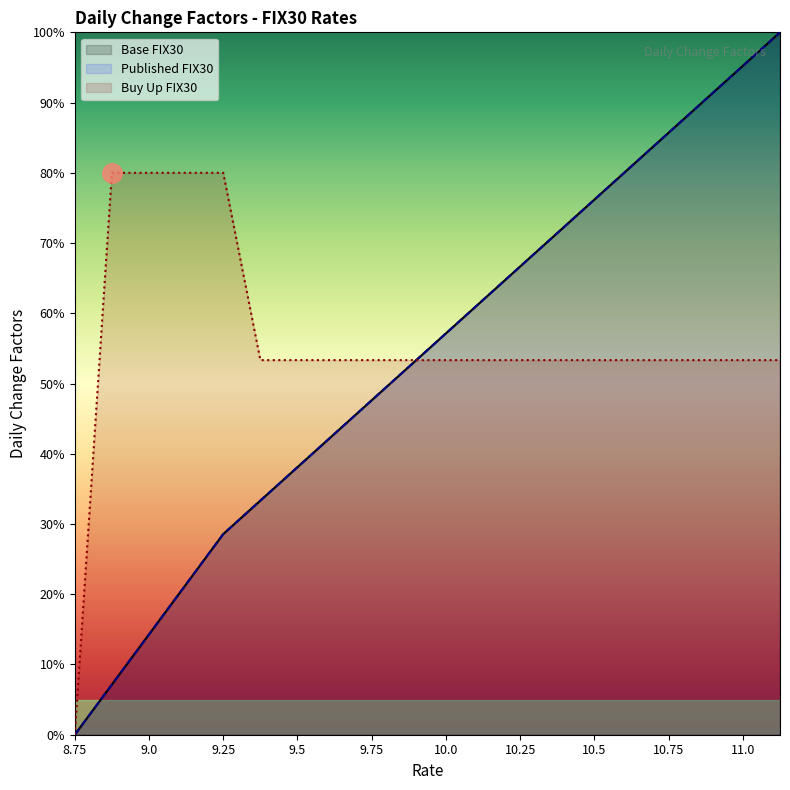

Where does the Buy Up FIX30 series first go above 53?

8.875